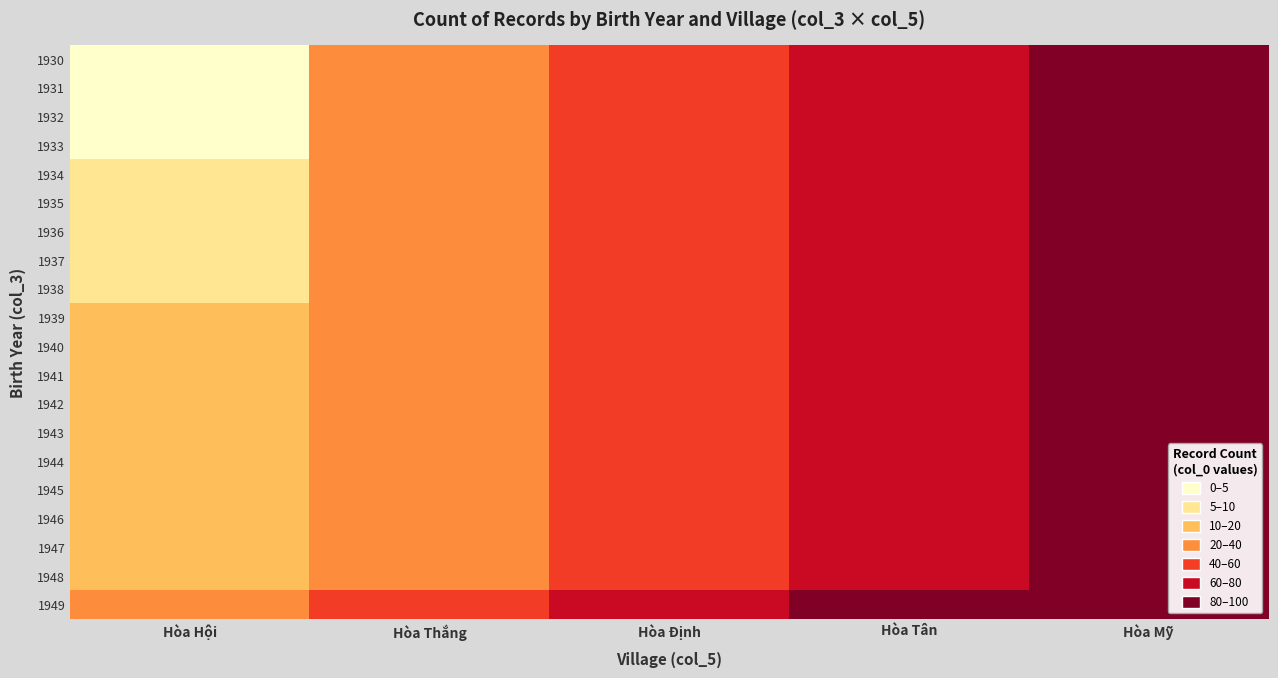

At how many categories does at least one series exceed 56?

3